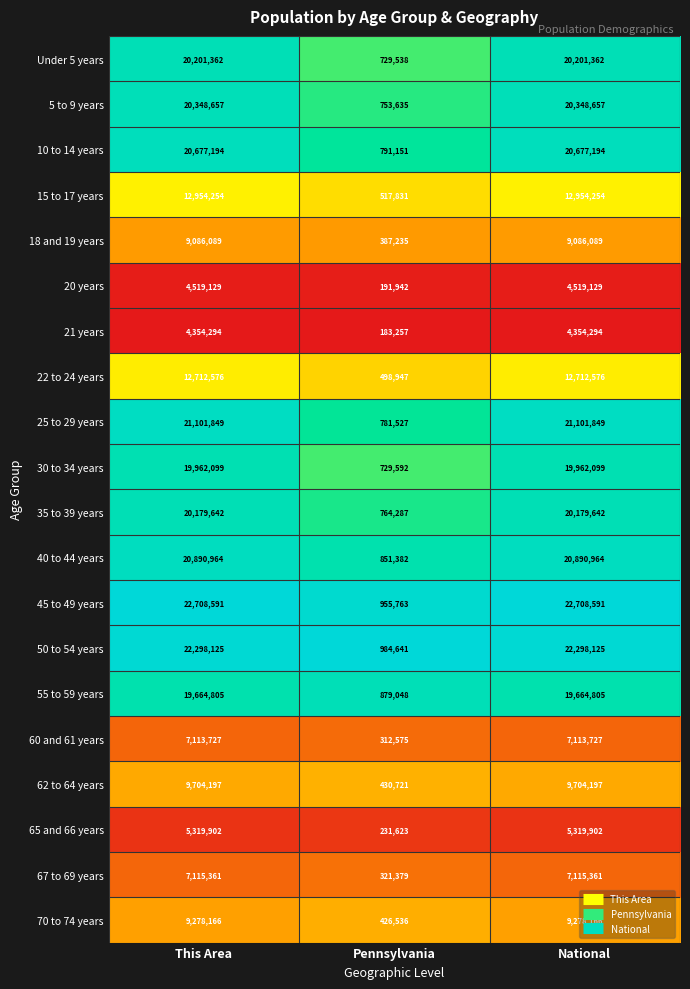

What is the total value across all series at This Area?

290190983